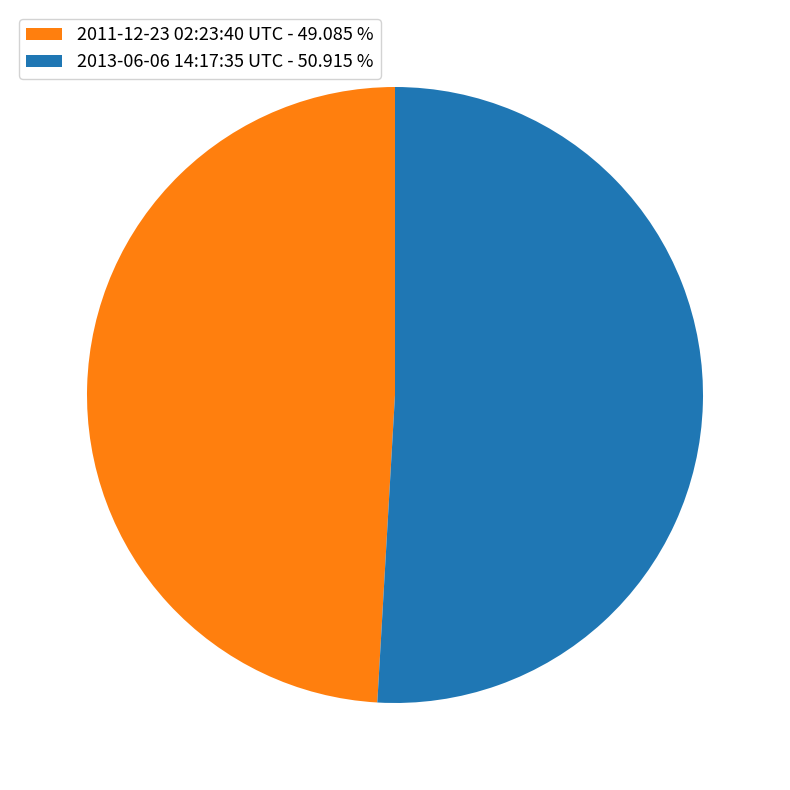

Between 2013-06-06 14:17:35 UTC - 50.915 % and 2011-12-23 02:23:40 UTC - 49.085 %, which is larger?

2013-06-06 14:17:35 UTC - 50.915 %